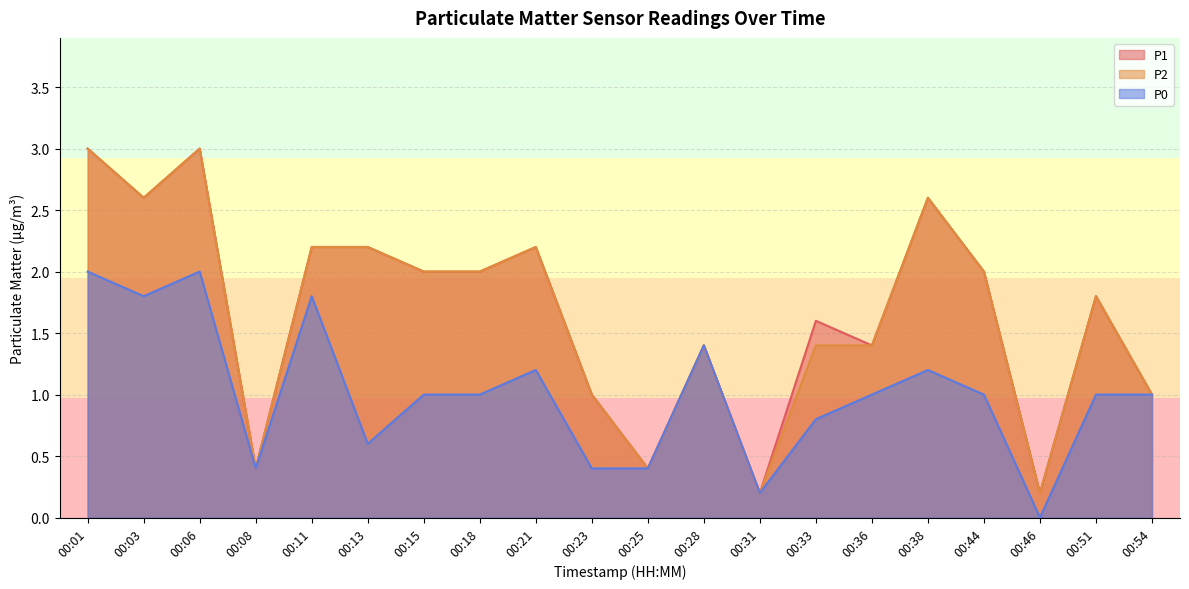

Between 00:11 and 00:44, which is larger?

00:11